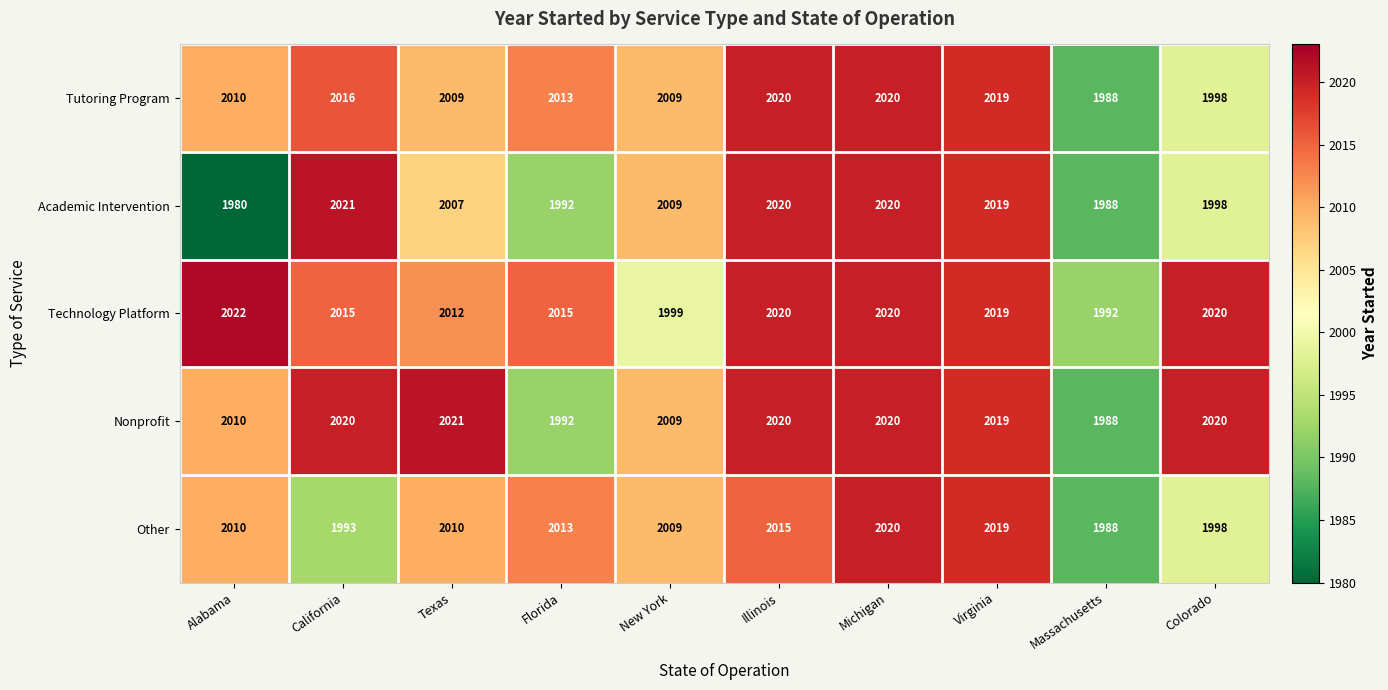

The Other series shows 1097 at Virginia. True or false?

False